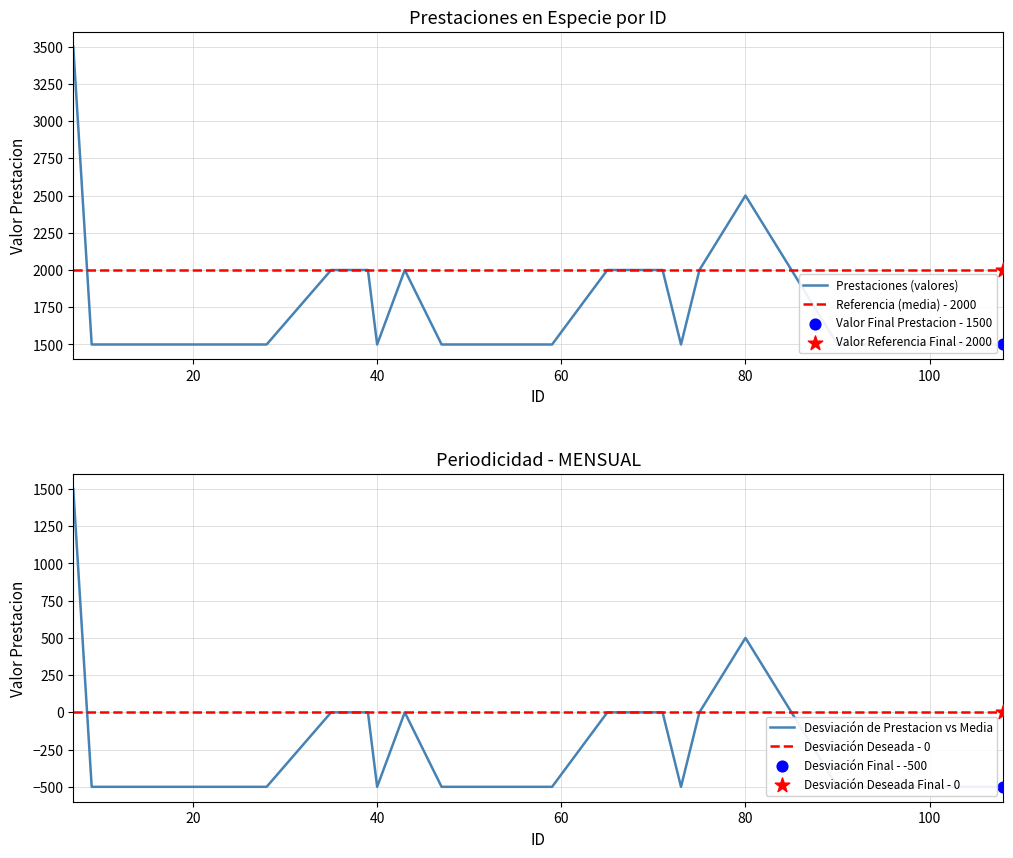

Which series has the largest Y range (max minus min)?

Prestaciones (valores)